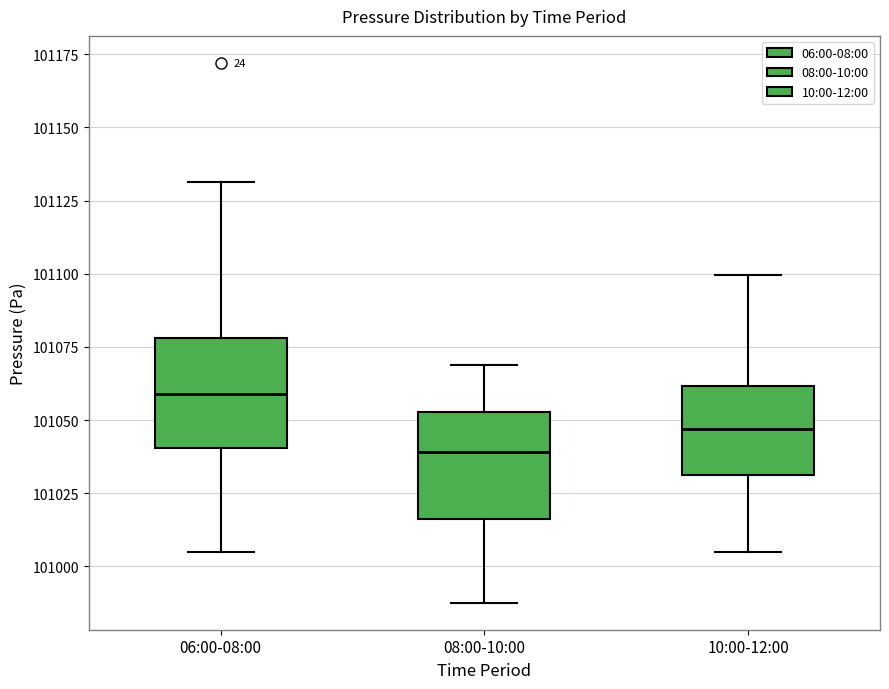

Reading left to right, transcribe this box plot: for each box, give where its median line is, the range the box spans, and where its two whiskers end, as read against the y-axis. The values are not printed on the chart, so give them approximately, as read against the axis.

06:00-08:00: median 101060, box 101040 to 101080, whiskers 101005 to 101130
08:00-10:00: median 101040, box 101015 to 101055, whiskers 100990 to 101070
10:00-12:00: median 101045, box 101030 to 101060, whiskers 101005 to 101100